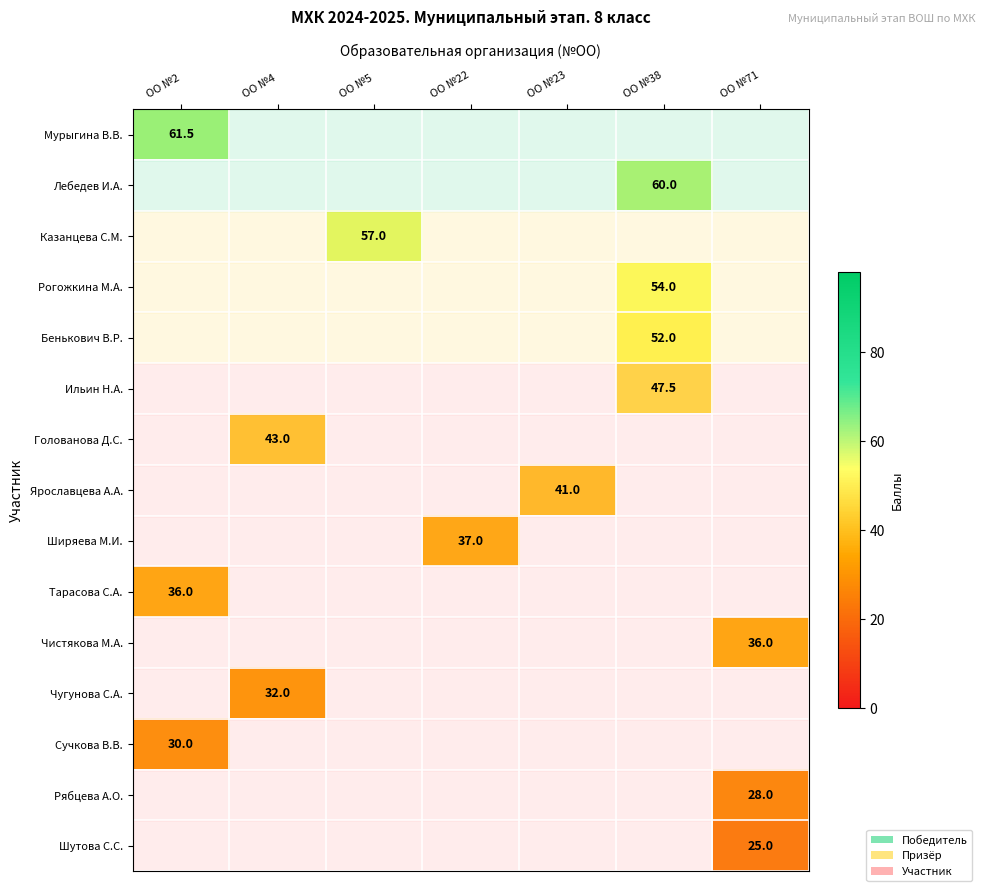

Which has a higher value, ОО №23 or ОО №5?

ОО №5